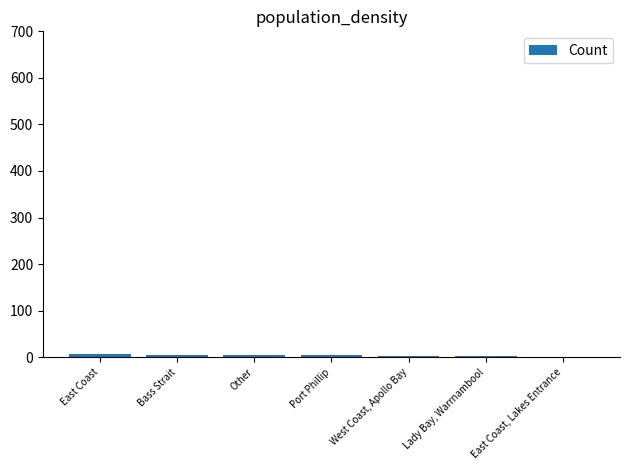

What is the sum of all values?

25